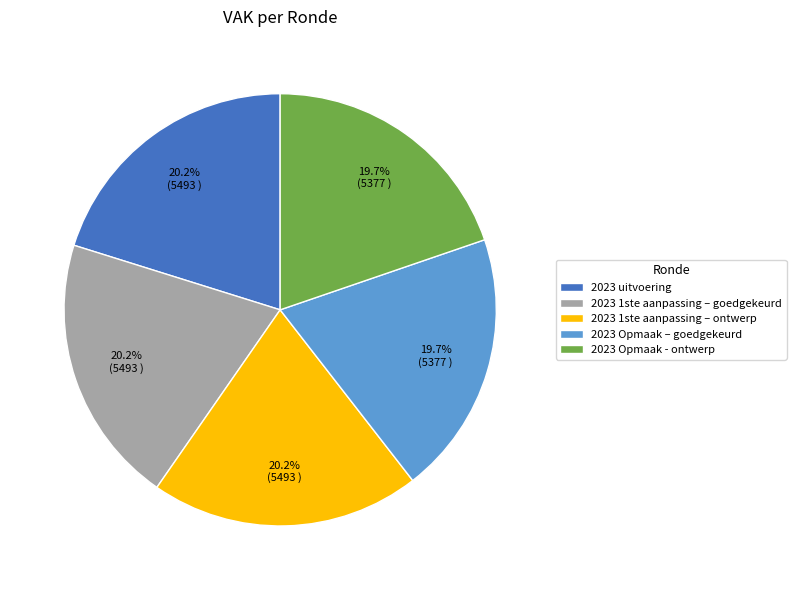

Approximately how many times larger is the value at 2023 1ste aanpassing – ontwerp compared to 2023 uitvoering?

1.0